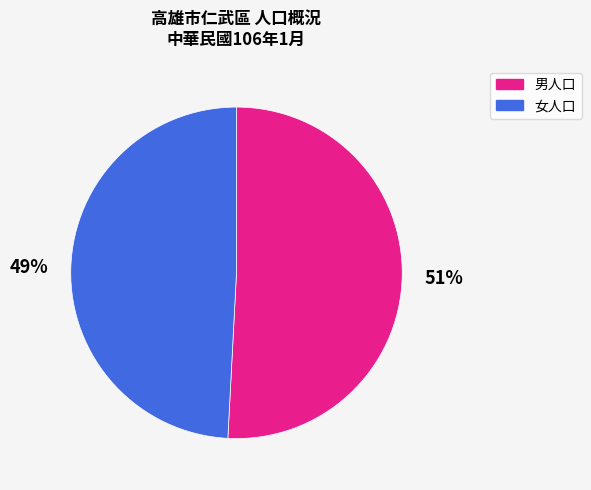

To the nearest percent, what is the combined percentage of 女人口 and 男人口?

100%